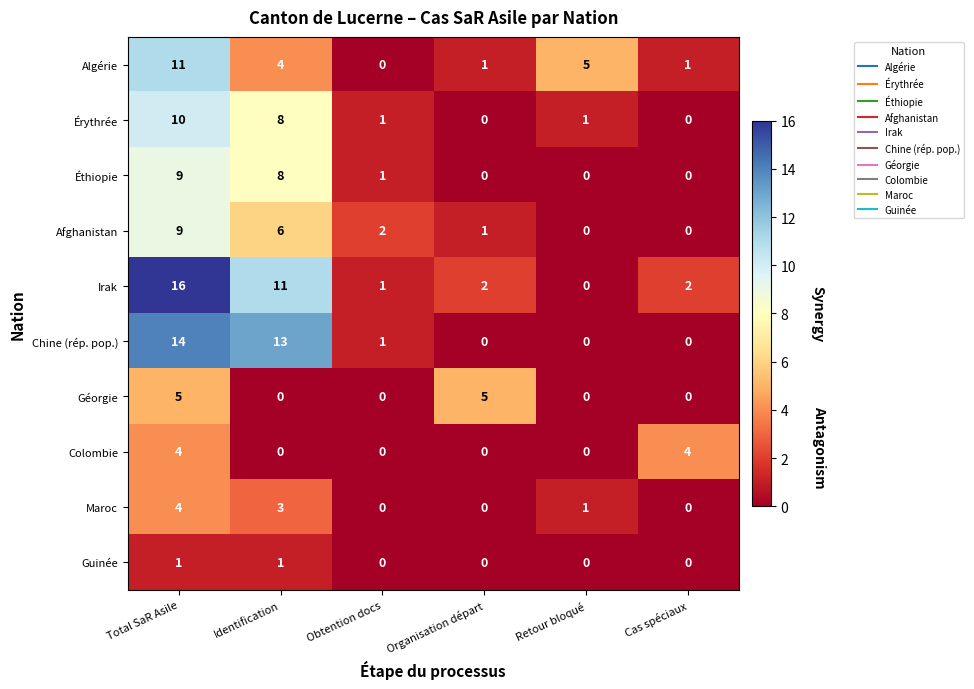

At which label is Irak closest to 8?

Identification